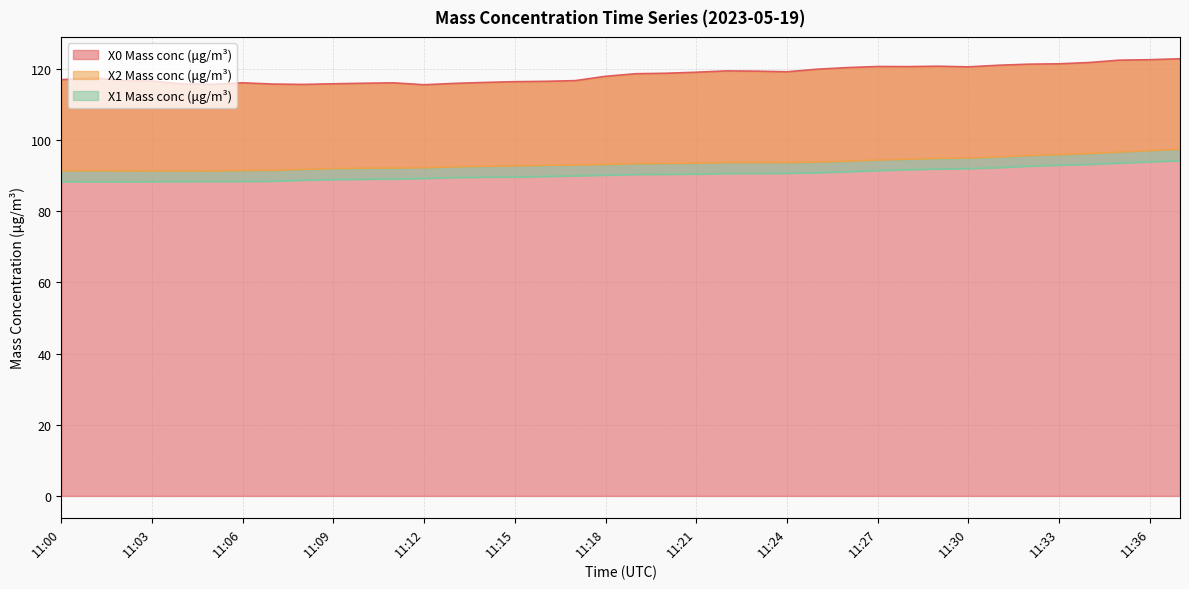

What is the greatest value displayed?

122.9